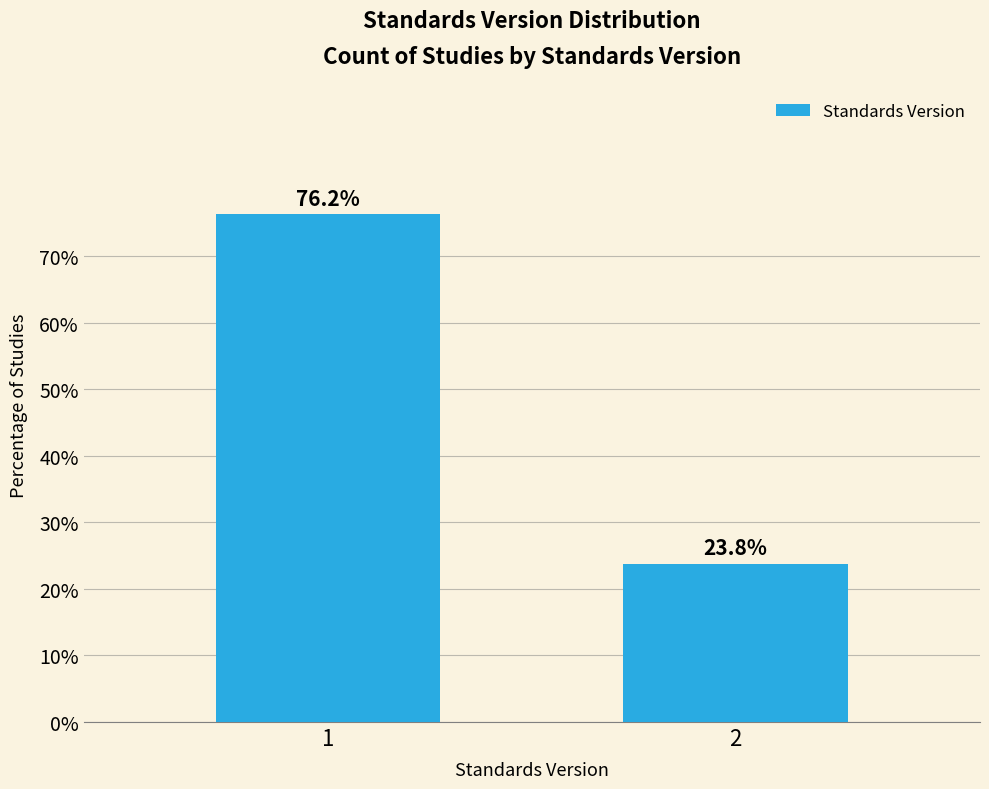

Reading left to right, what are all the values shown in this chart?

1=76.2	2=23.8